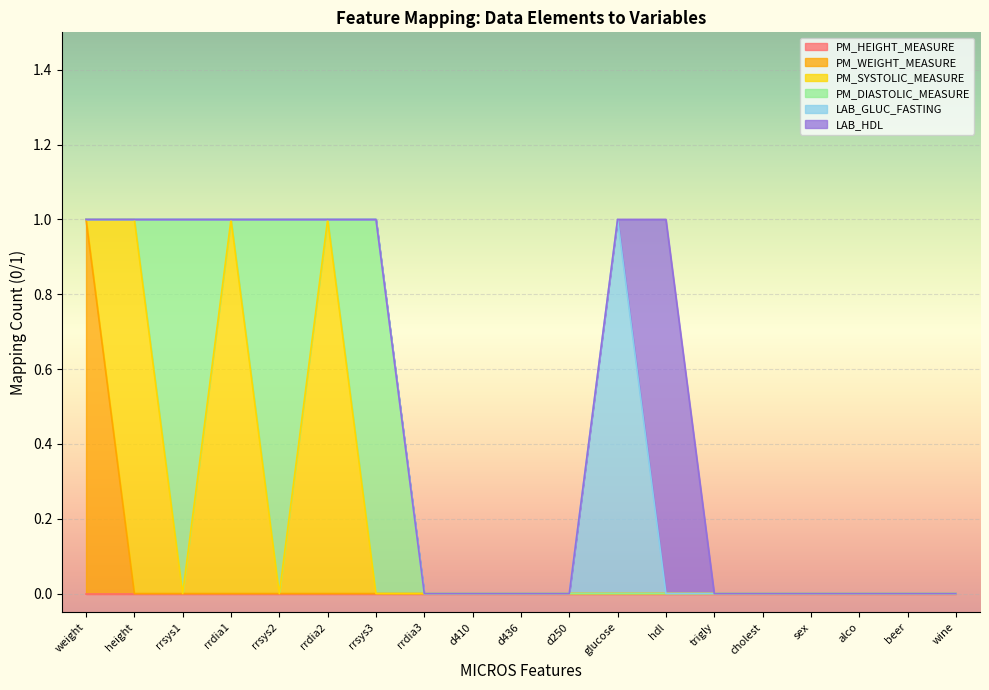

What is the label of the 11th point from the left?

d250